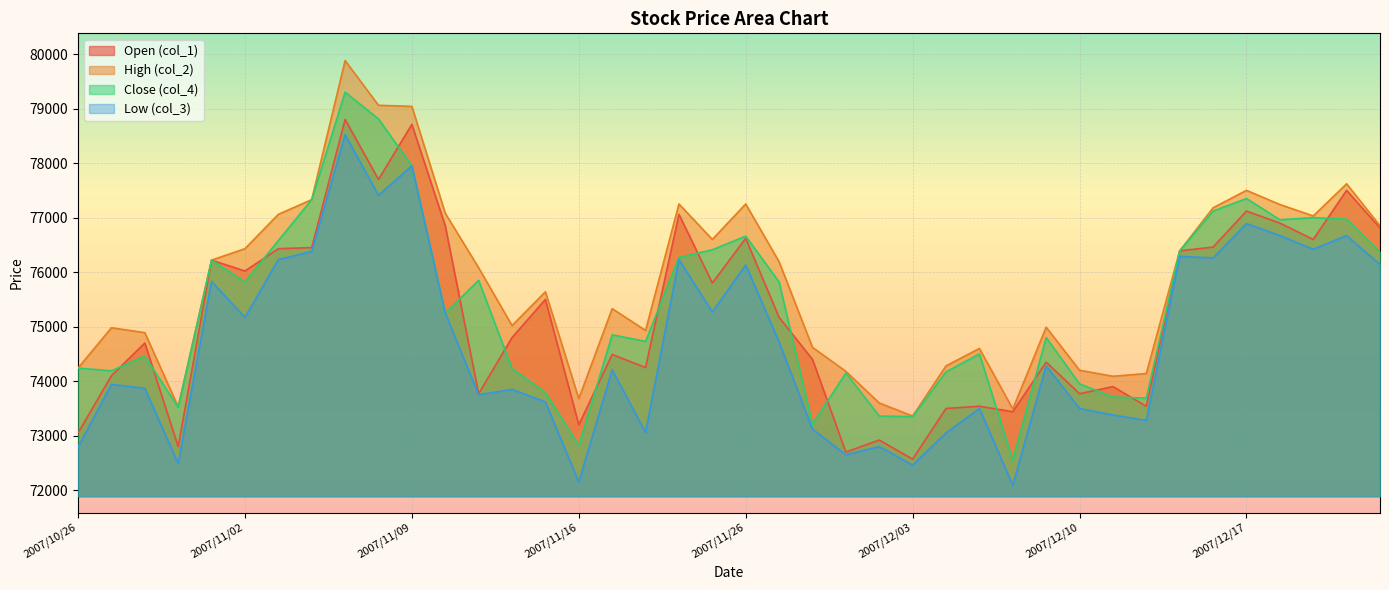

Does the chart display data point markers on the line(s)?

No